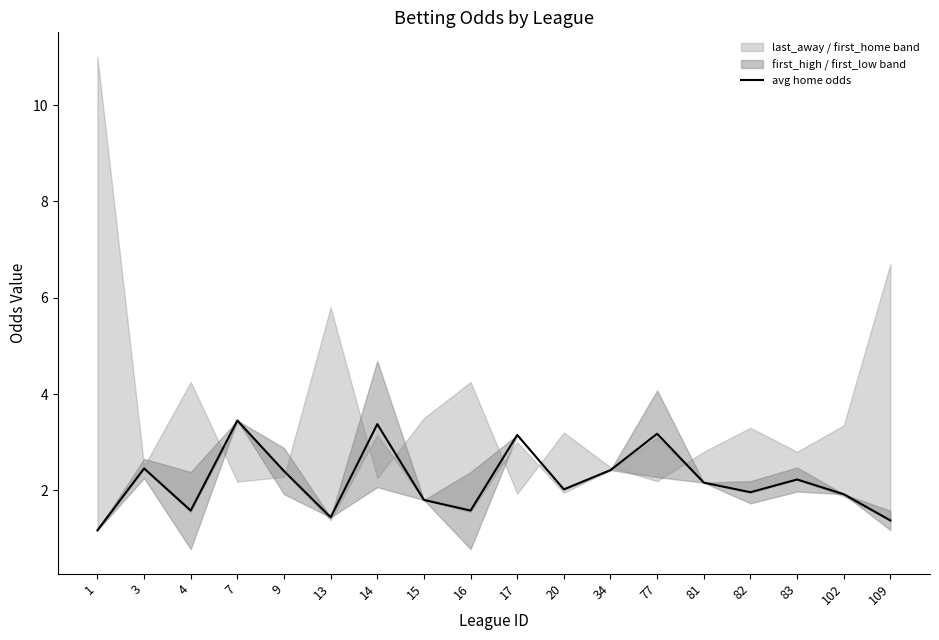

Where is the first local maximum?

3